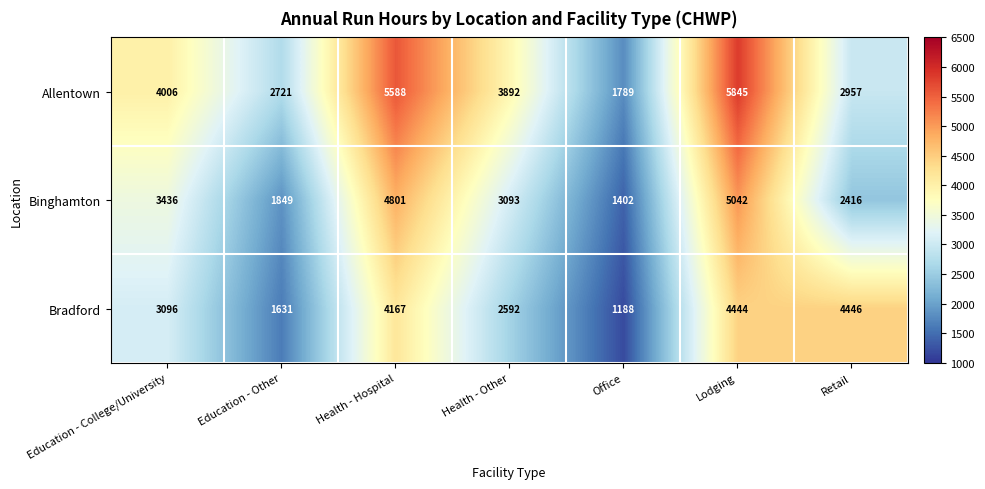

The Binghamton series shows 3872 at Retail. True or false?

False